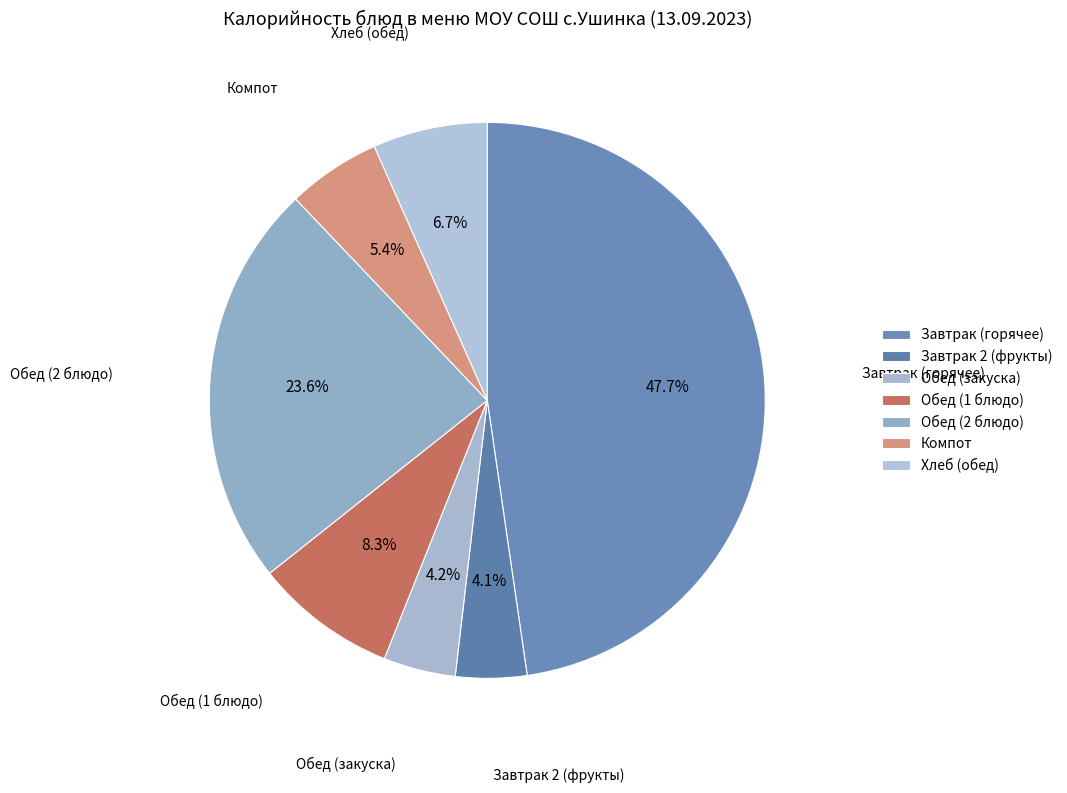

Count the number of slices in the pie.

7